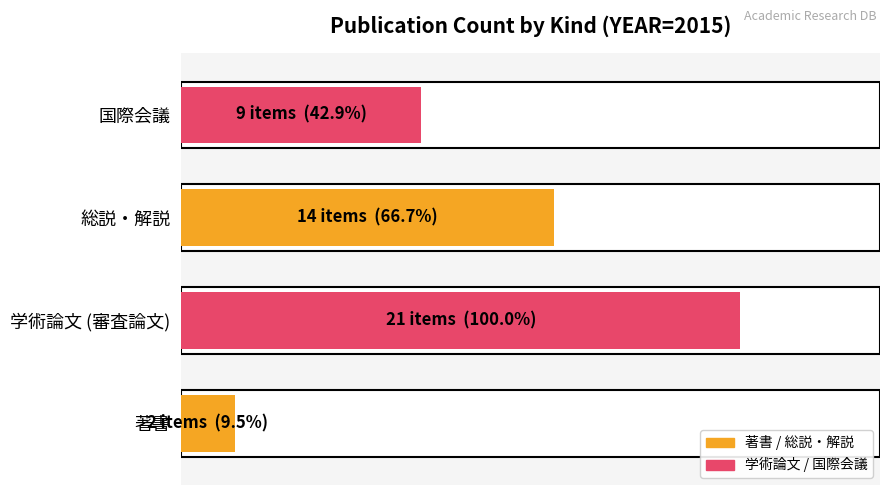

What is the difference between the maximum and minimum values?

19